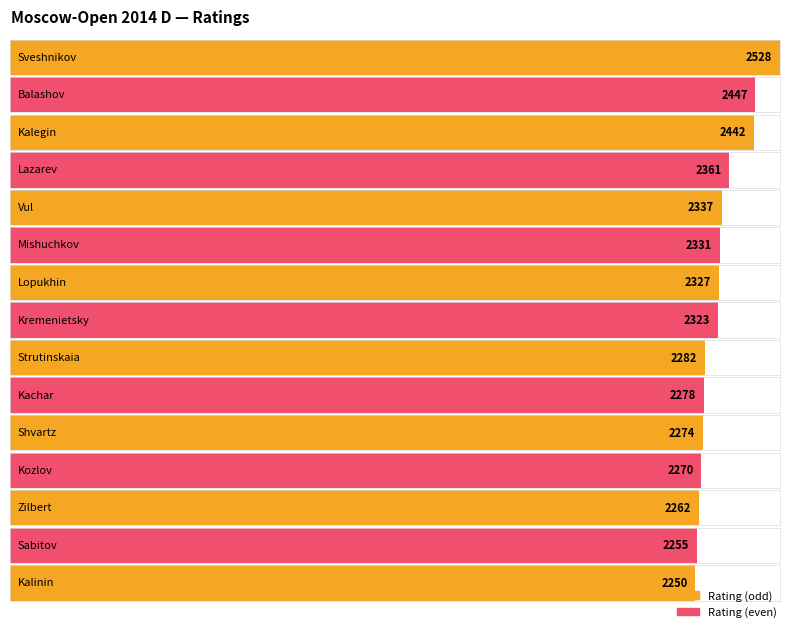

What is the difference between the maximum and minimum values?

278